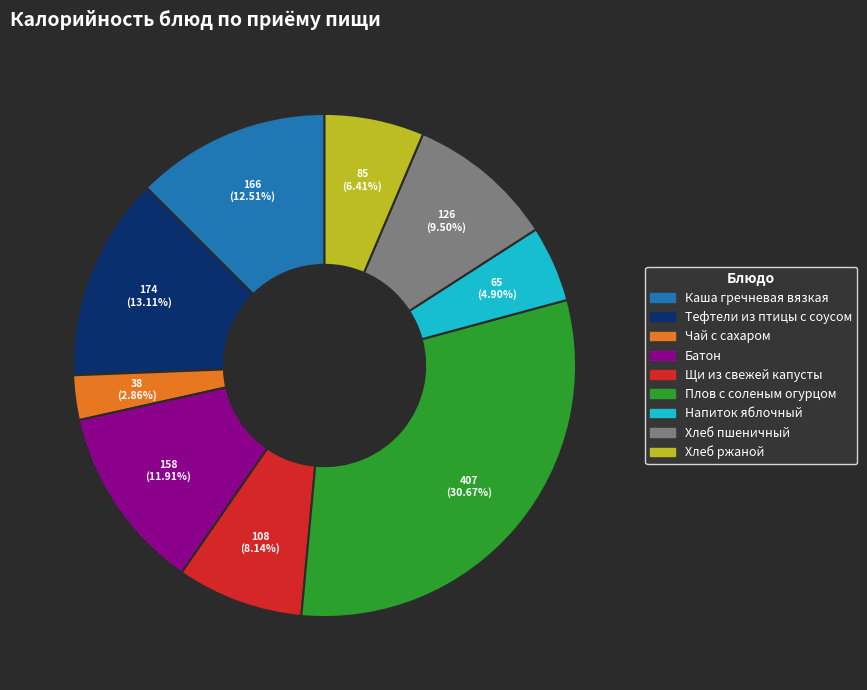

Which slice is the smallest?

Чай с сахаром